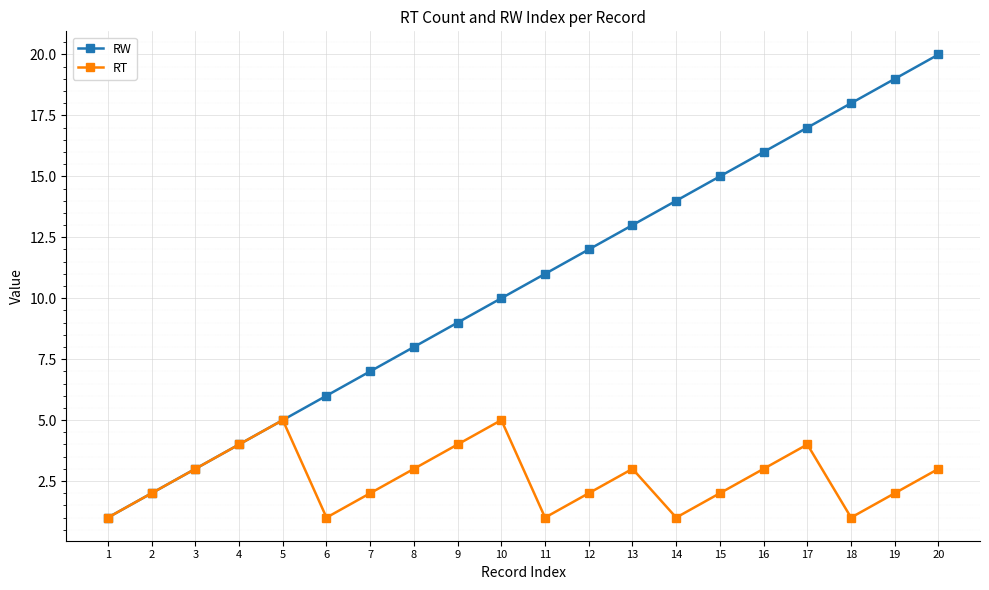

How many lines are shown in the chart?

2